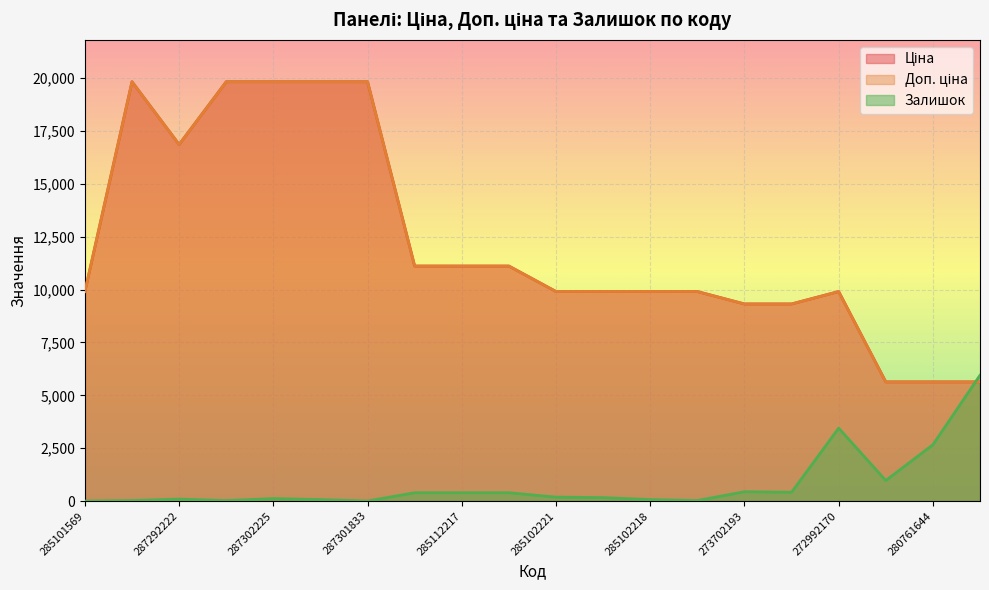

Read the Ціна value at 285112217.

11113.6